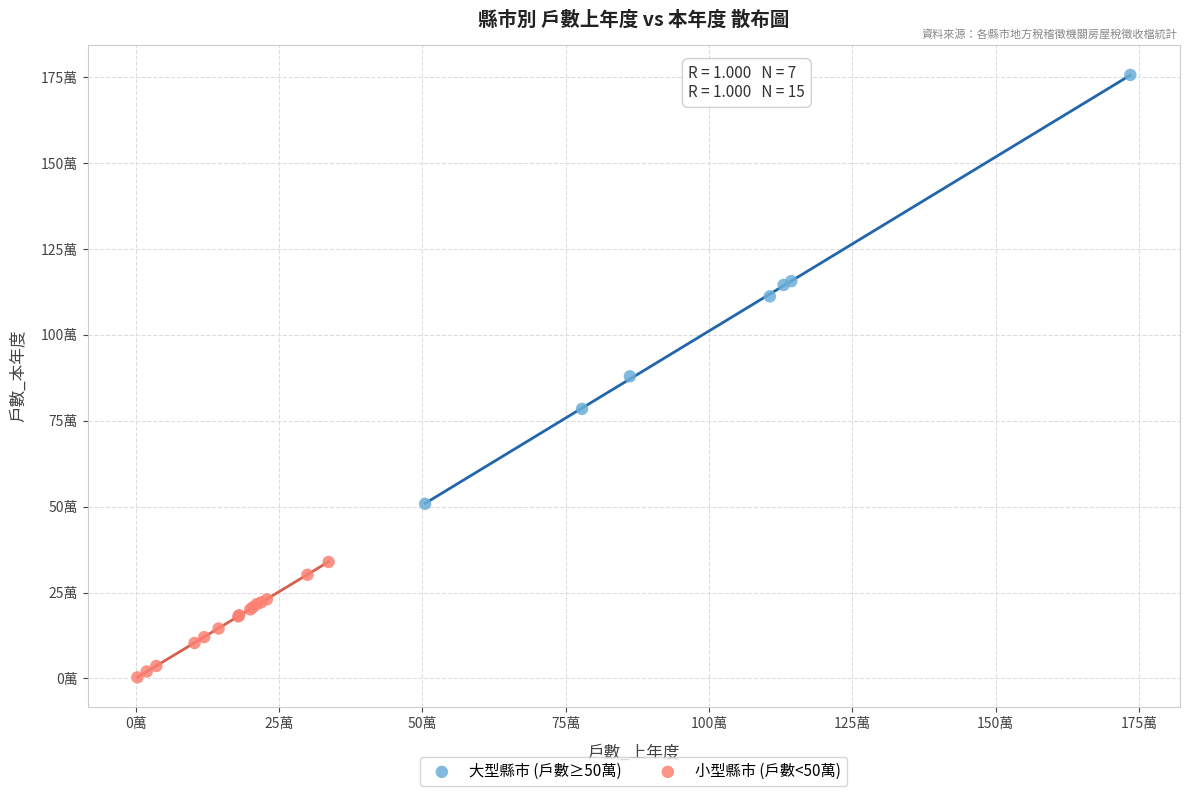

Which series contains the lowest Y value?

小型縣市 (戶數<50萬)